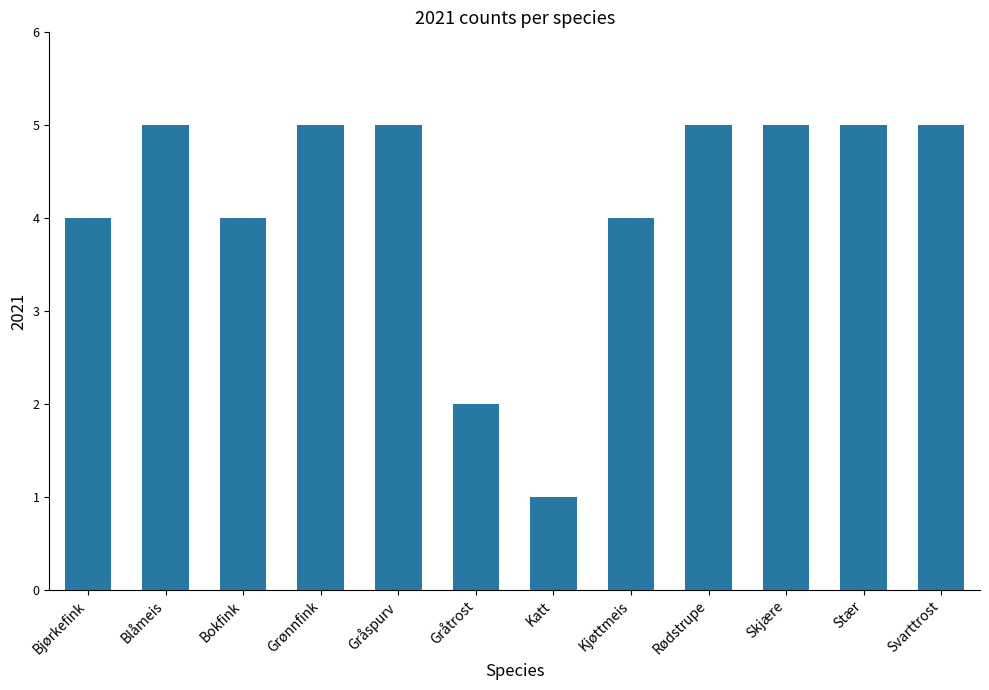

What is the average value?

4